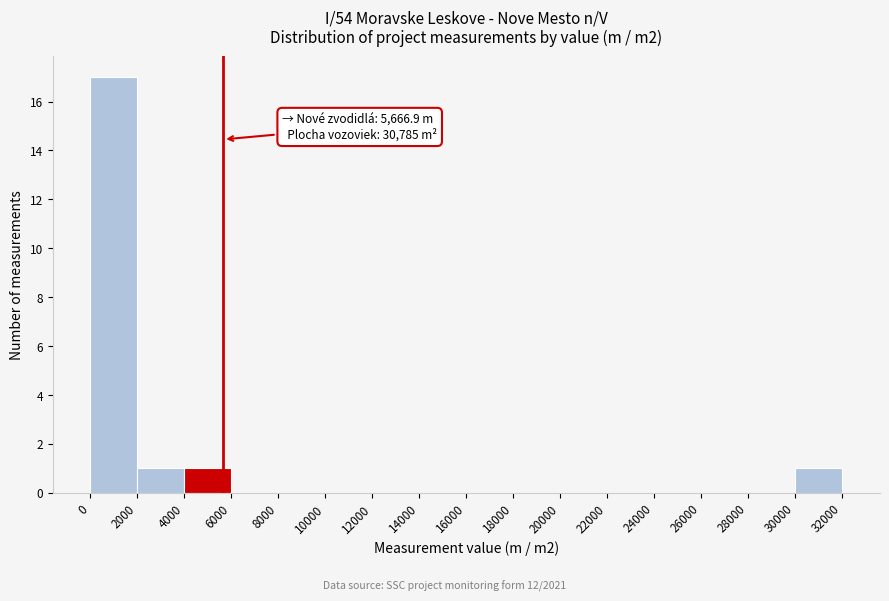

Over which range of the x-axis is the bar tallest?

0 to 2000